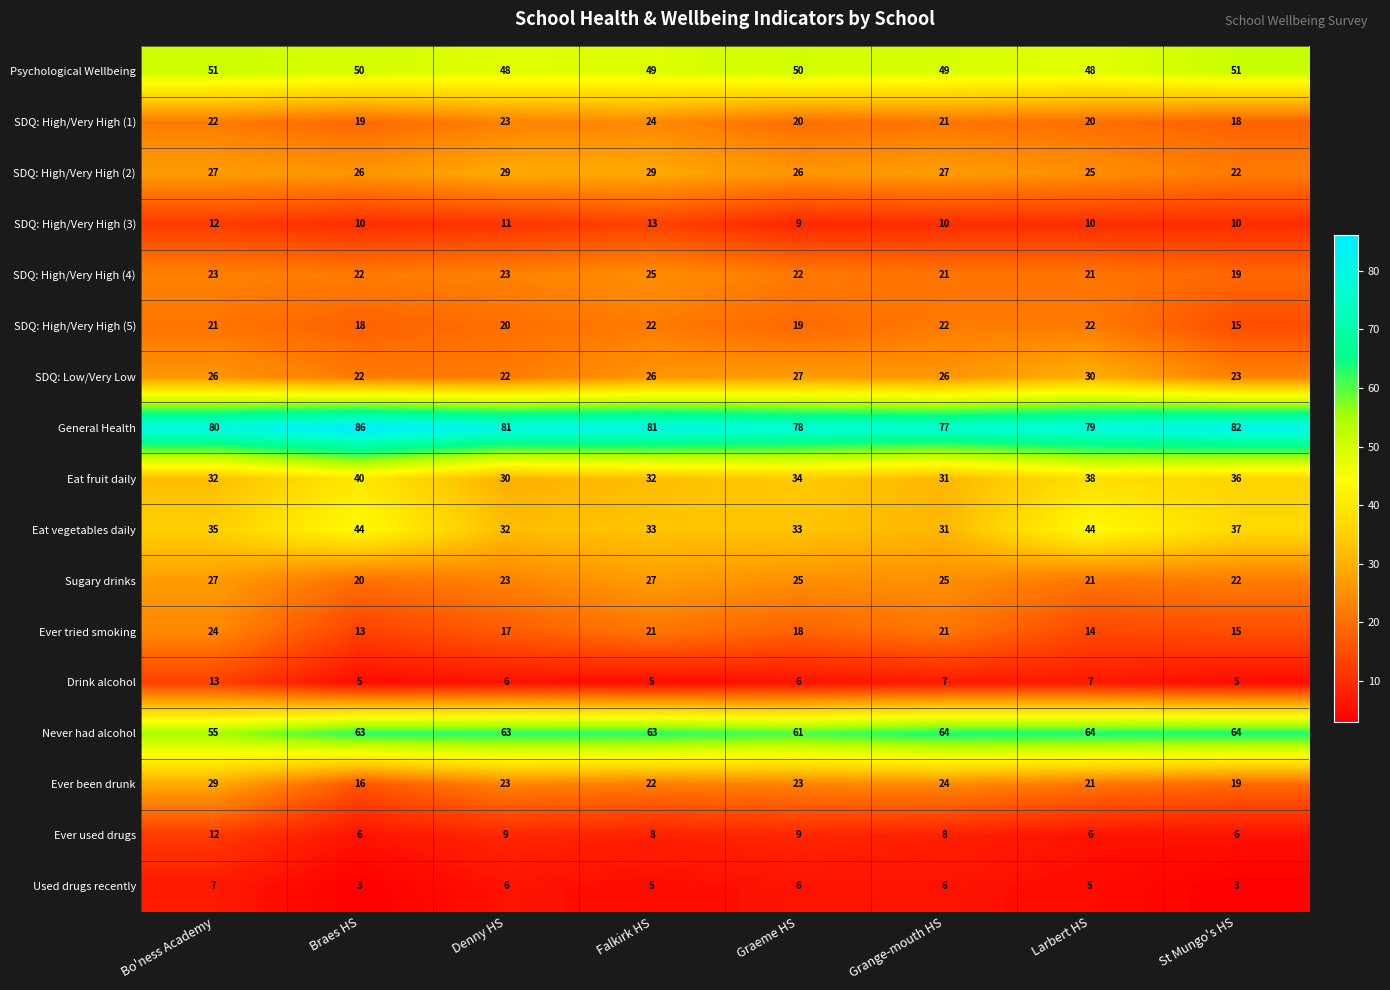

The Ever used drugs series shows 12 at Bo'ness Academy. True or false?

True